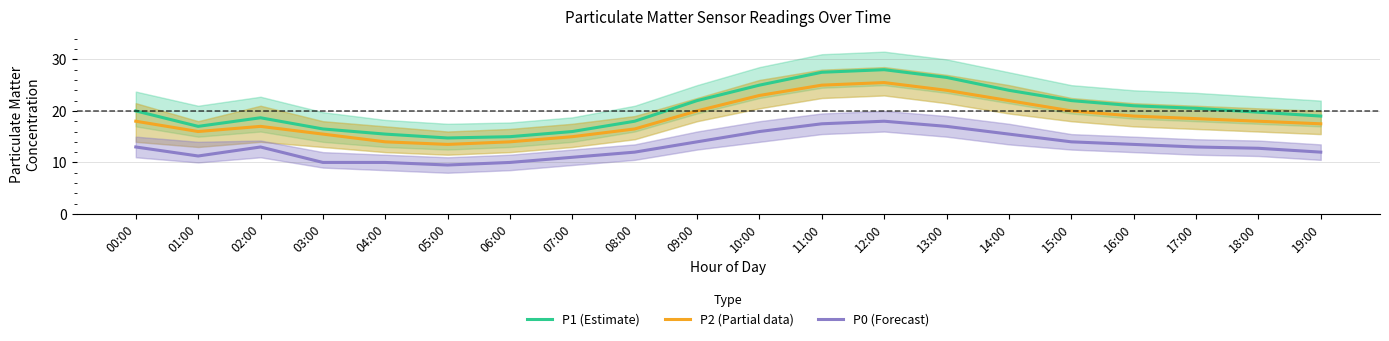

The P2 (Partial data) series shows 14.0 at 06:00. True or false?

True